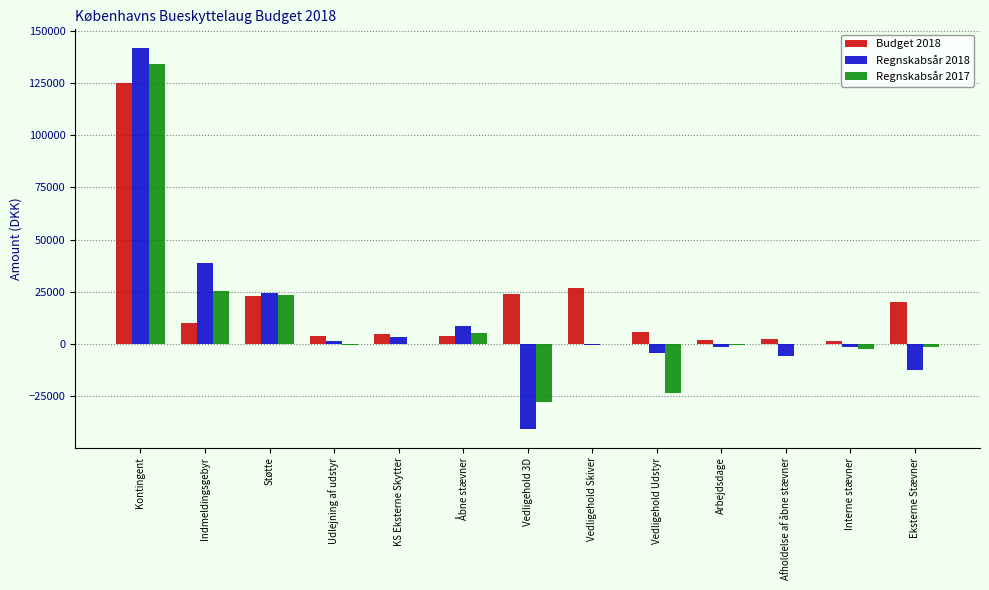

Is the value of Budget 2018 at Vedligehold Skiver greater than the value of Regnskabsår 2018 at Arbejdsdage?

Yes